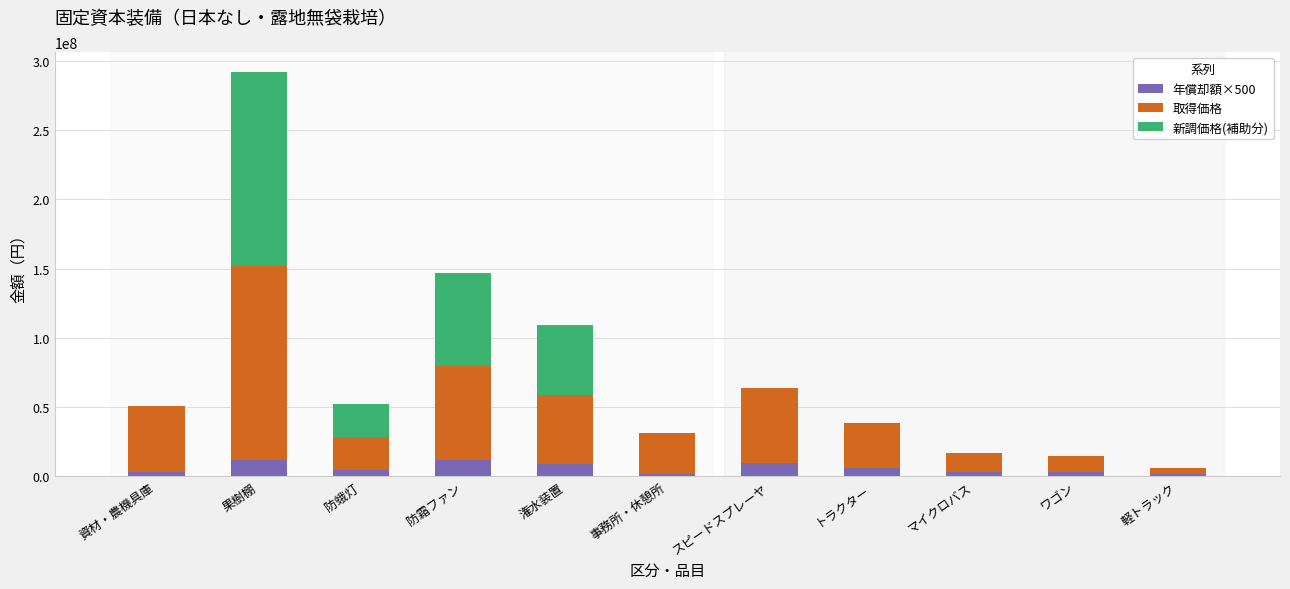

What is the total value across all series at 潅水装置?

108928500